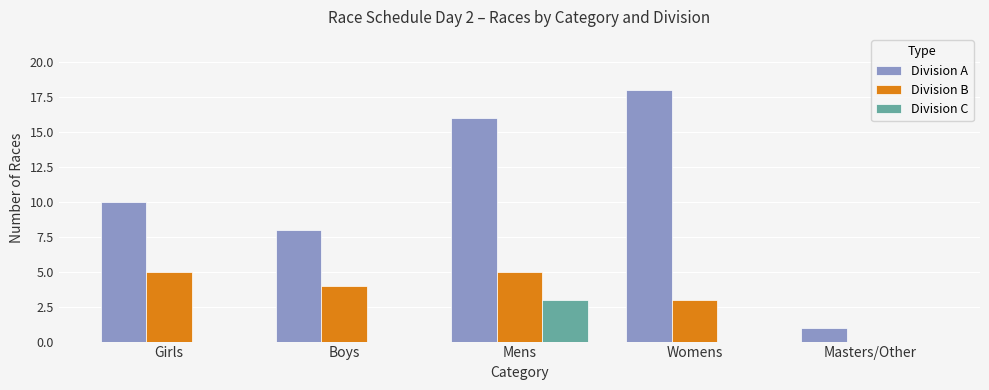

True or false: Division C has a value of 0 at Masters/Other.

True